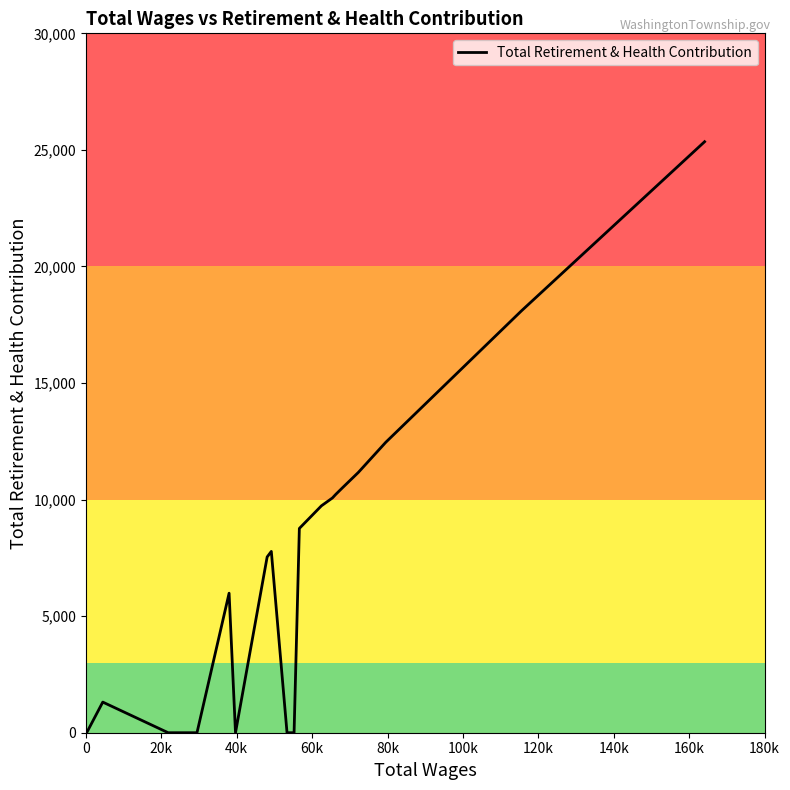

What is the greatest value displayed?

25351